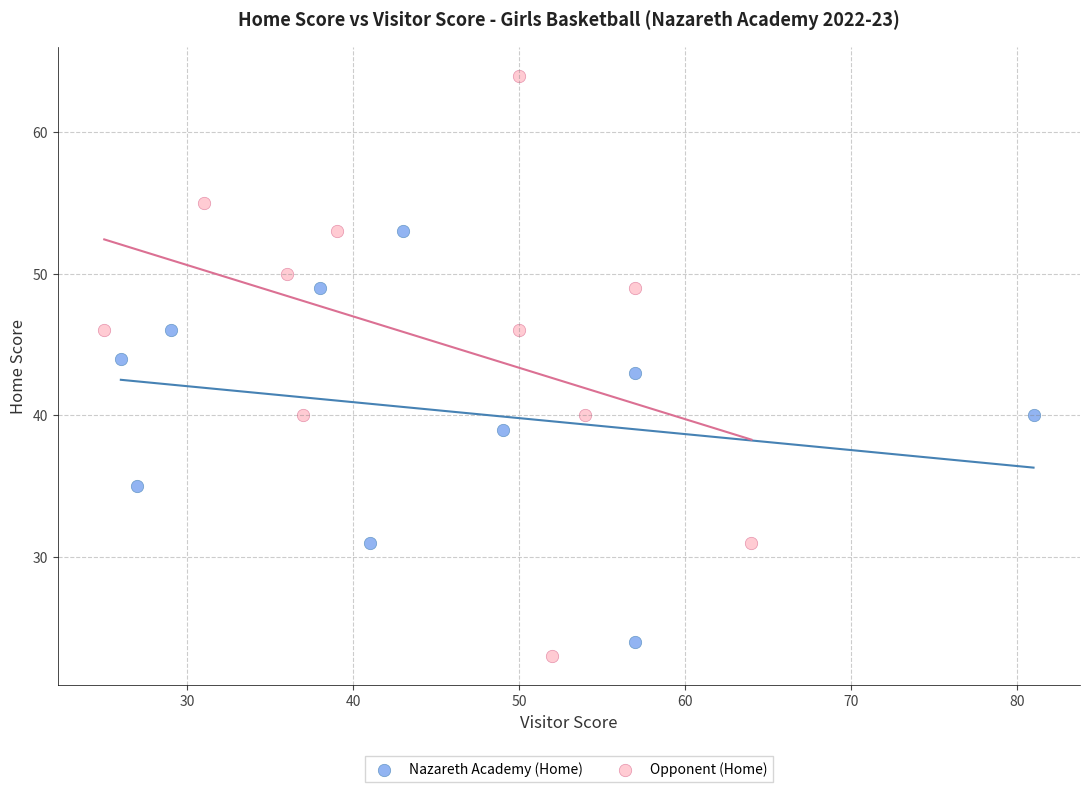

Which series has the widest spread of Y values?

Opponent (Home)